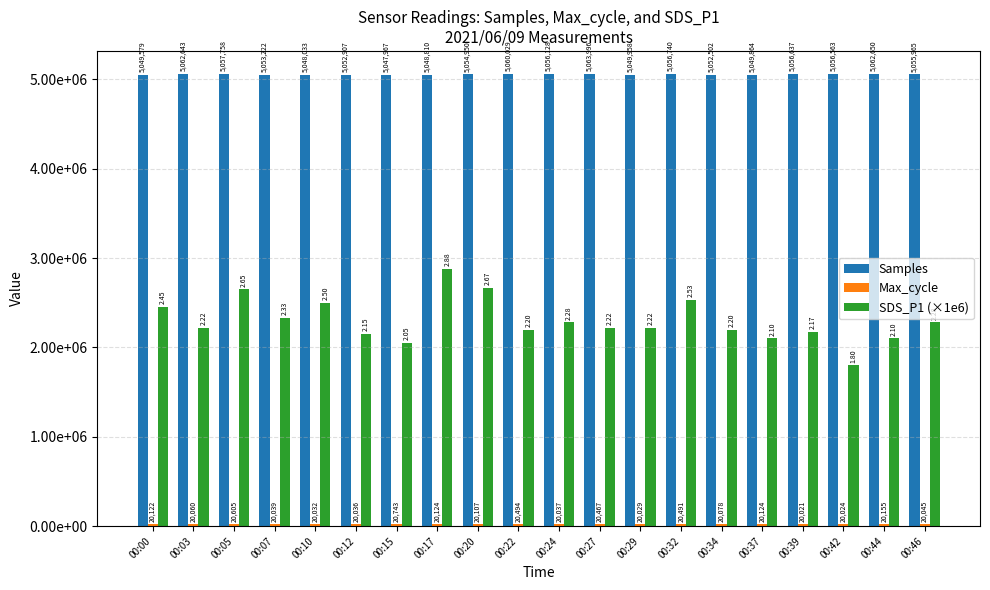

The value of Samples at 00:42 is 5056563.0. True or false?

True